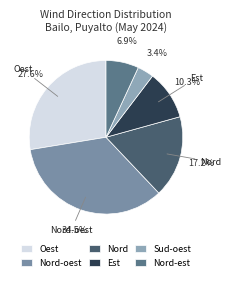

How much of the chart is everything except Oest?

72.4%